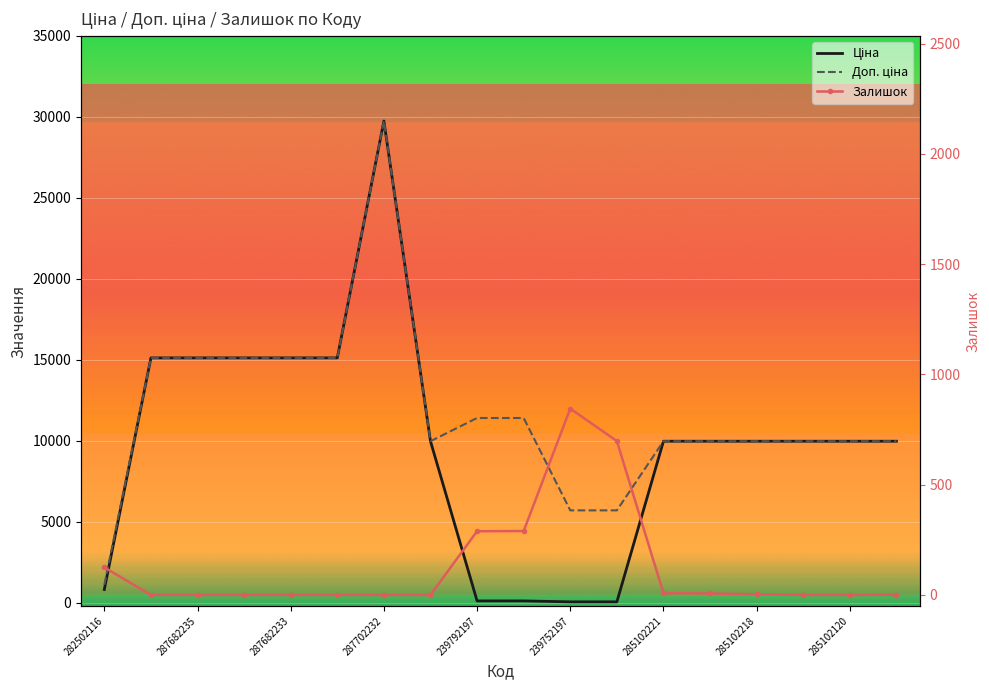

List the series in order of their peak value, highest first.

Ціна, Доп. ціна, Залишок